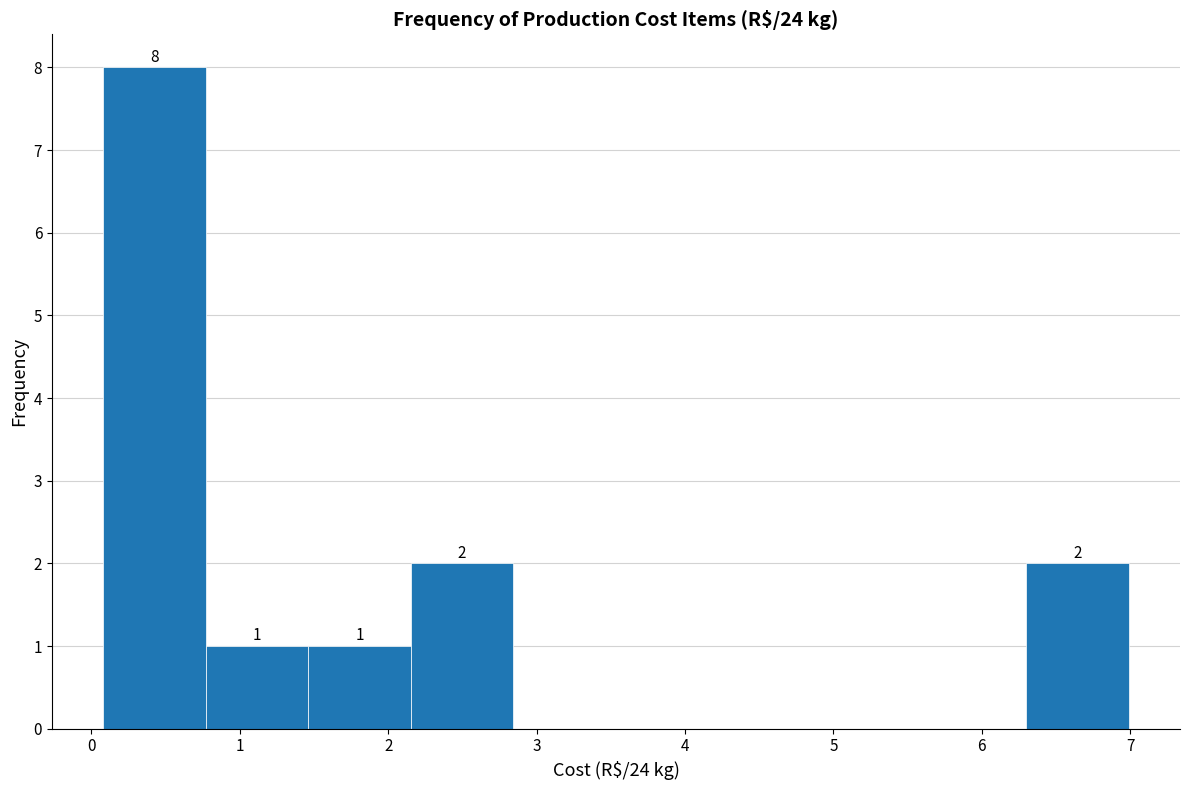

Over which range of the x-axis is the bar tallest?

0.1 to 0.8